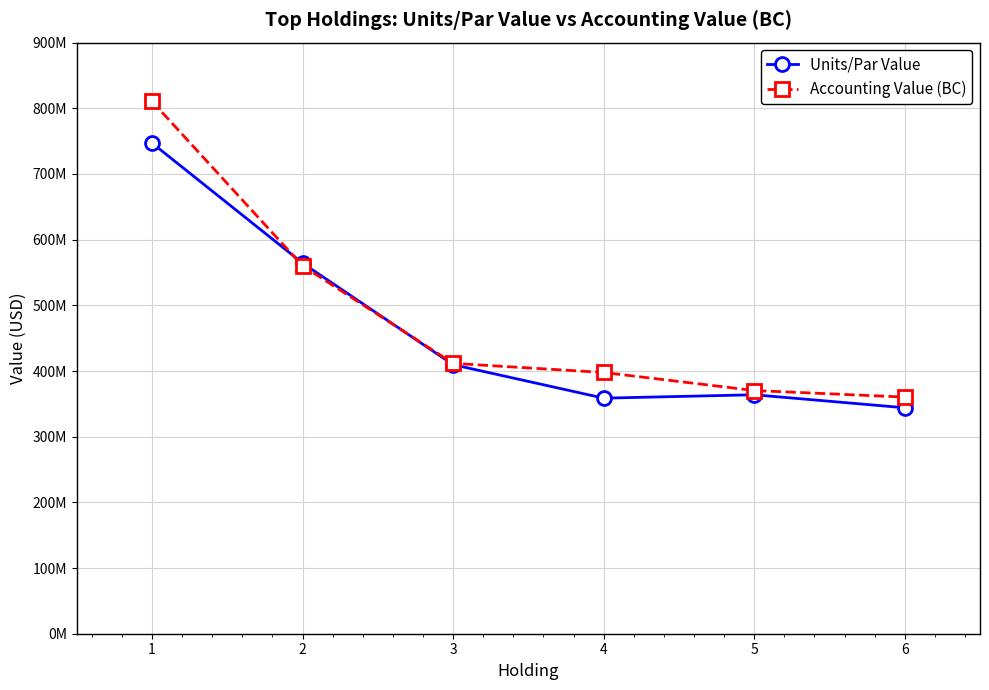

What are all the series names shown in the legend?

Units/Par Value, Accounting Value (BC)